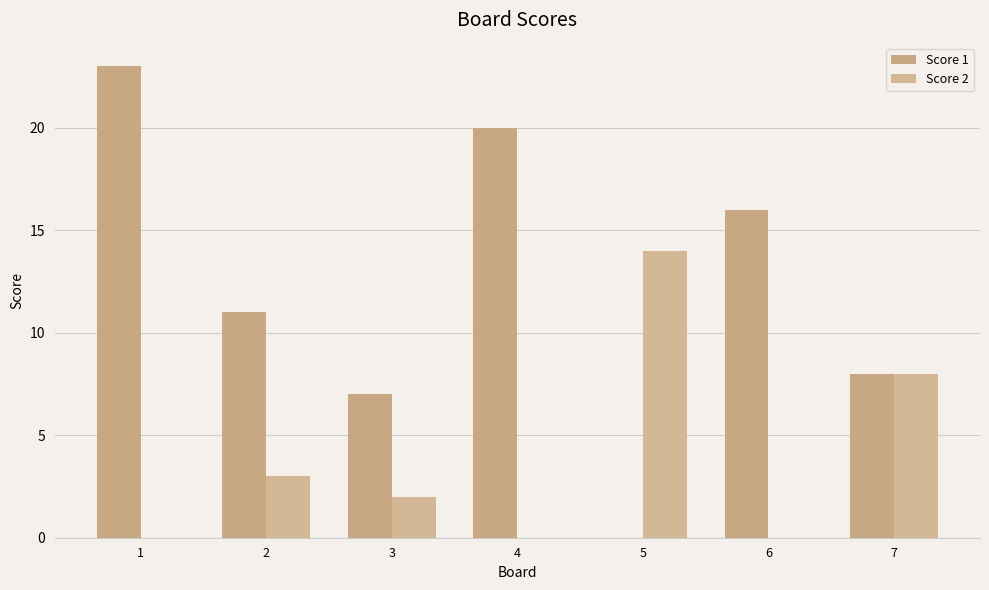

Reading right to left, what are all the values shown in this chart?

Score 1: 8	16	0	20	7	11	23
Score 2: 8	0	14	0	2	3	0